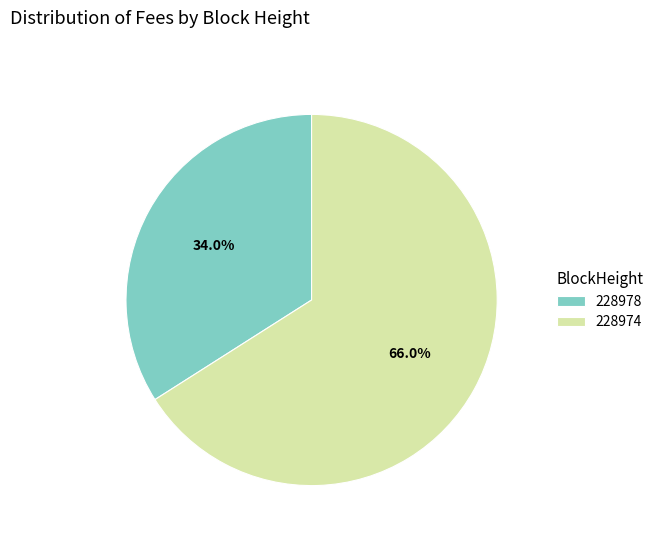

Which slice represents more than half of the pie?

228974